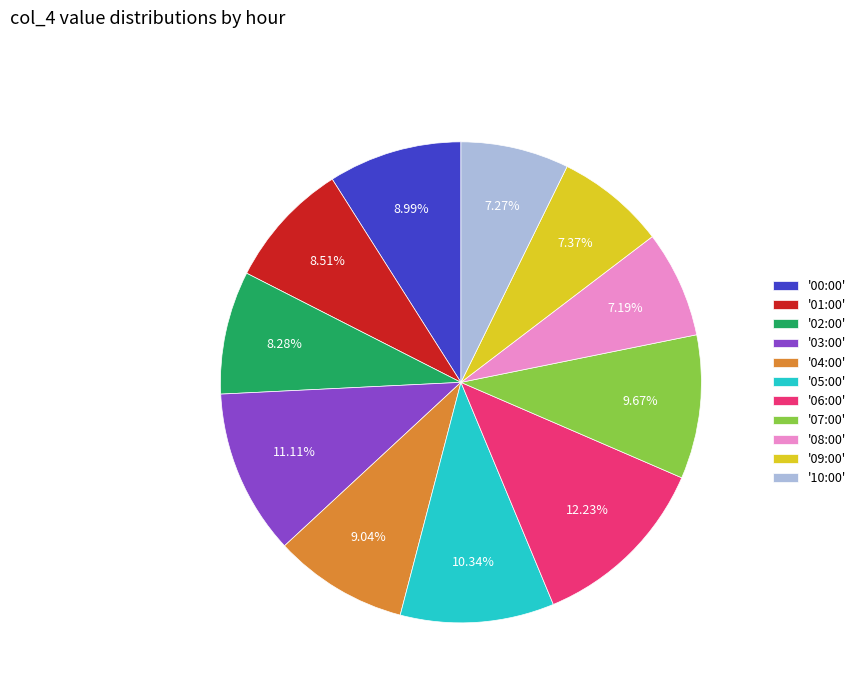

Which has a higher value, '05:00' or '04:00'?

'05:00'